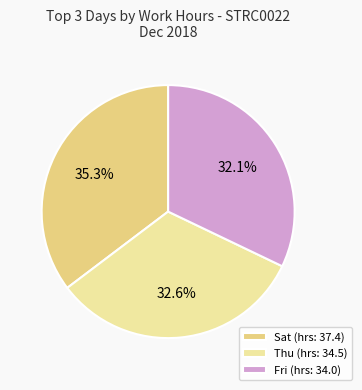

Count the number of slices in the pie.

3